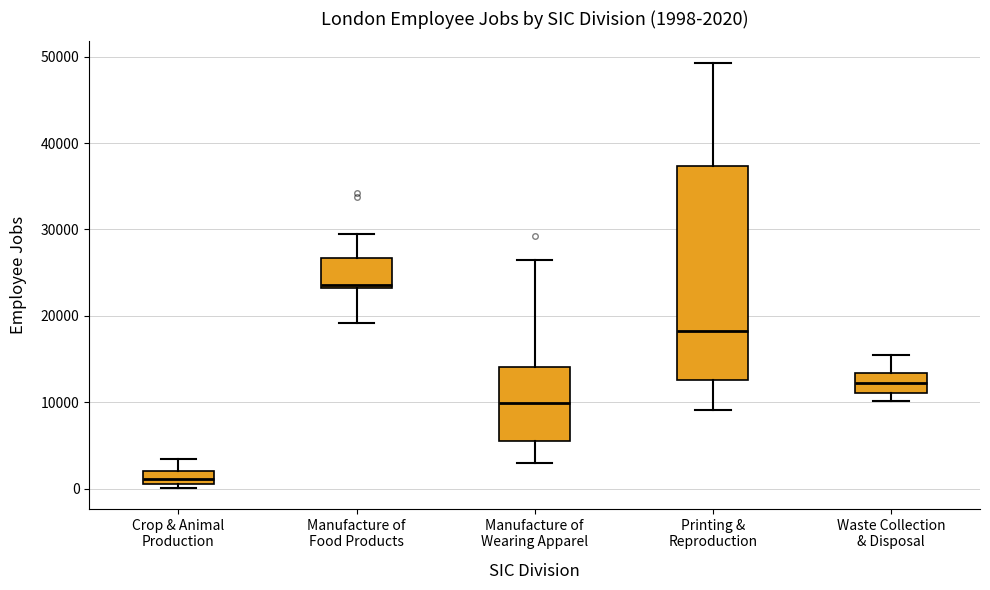

Which box's median line is the lowest?

Crop & Animal Production